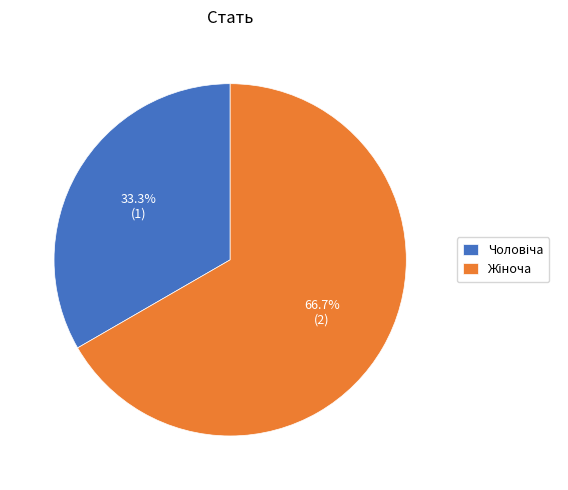

Is there any slice that represents more than half of the pie?

Yes